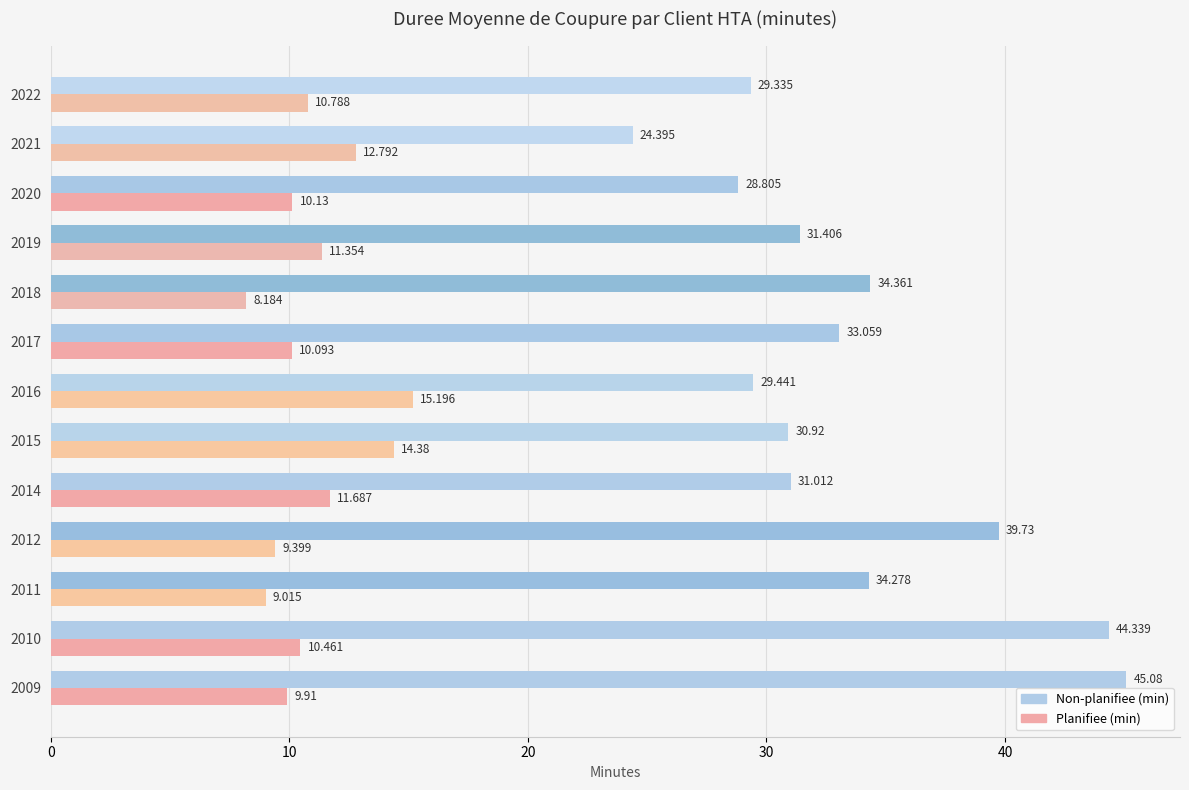

Is the value of Non-planifiee (min) at 2010 greater than the value of Planifiee (min) at 2014?

Yes